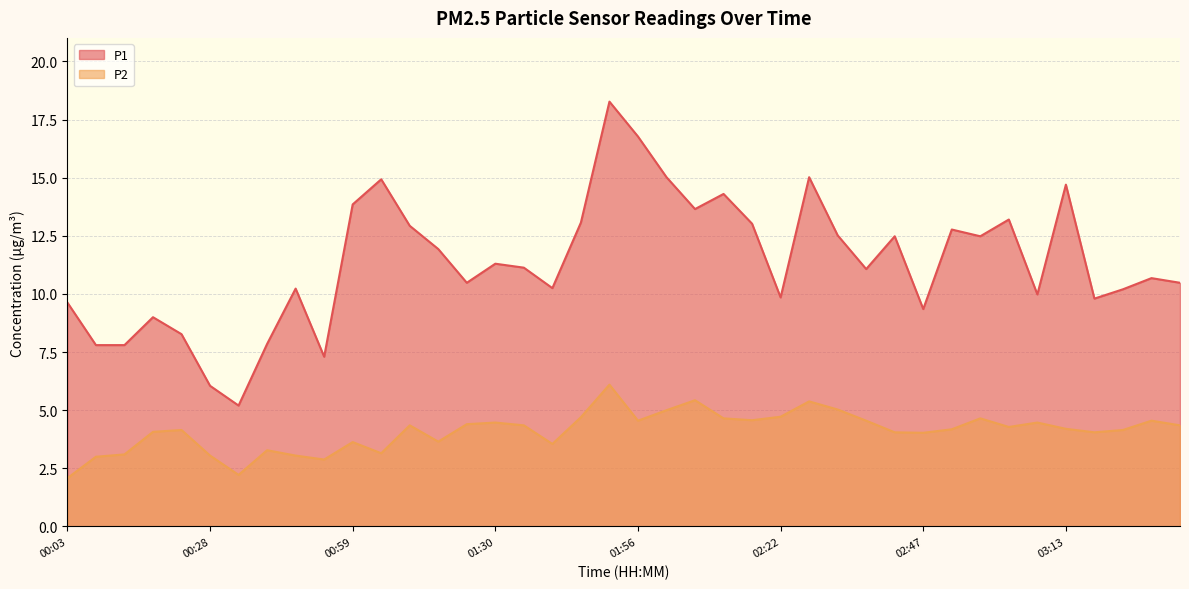

Is it true that P1 equals 7.3 at 00:54?

True